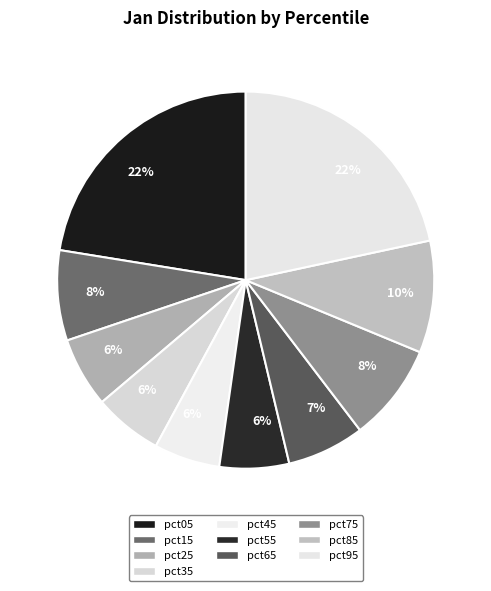

Is there any slice that represents more than half of the pie?

No